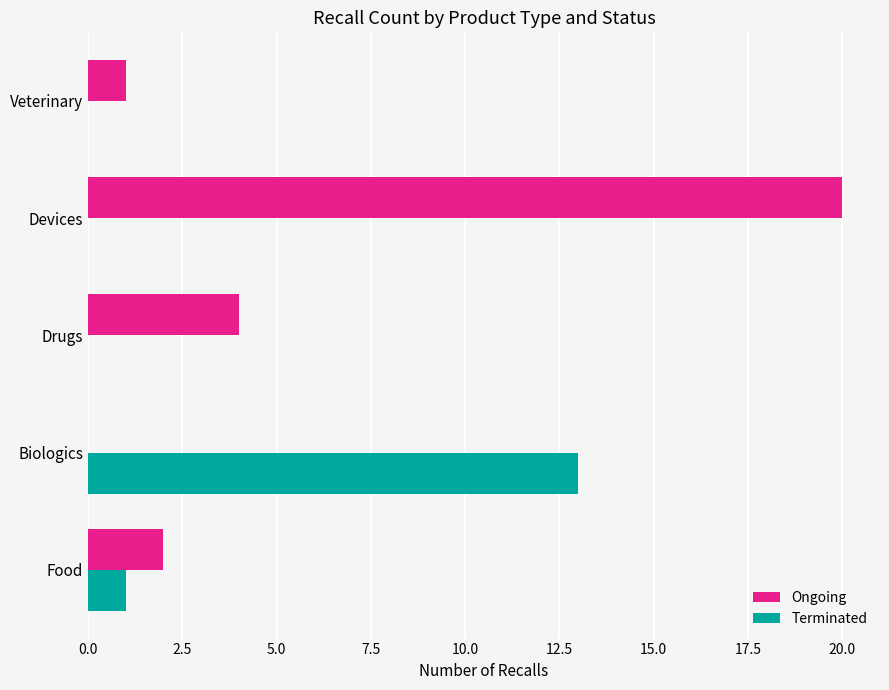

The Ongoing series shows 2 at Food. True or false?

True